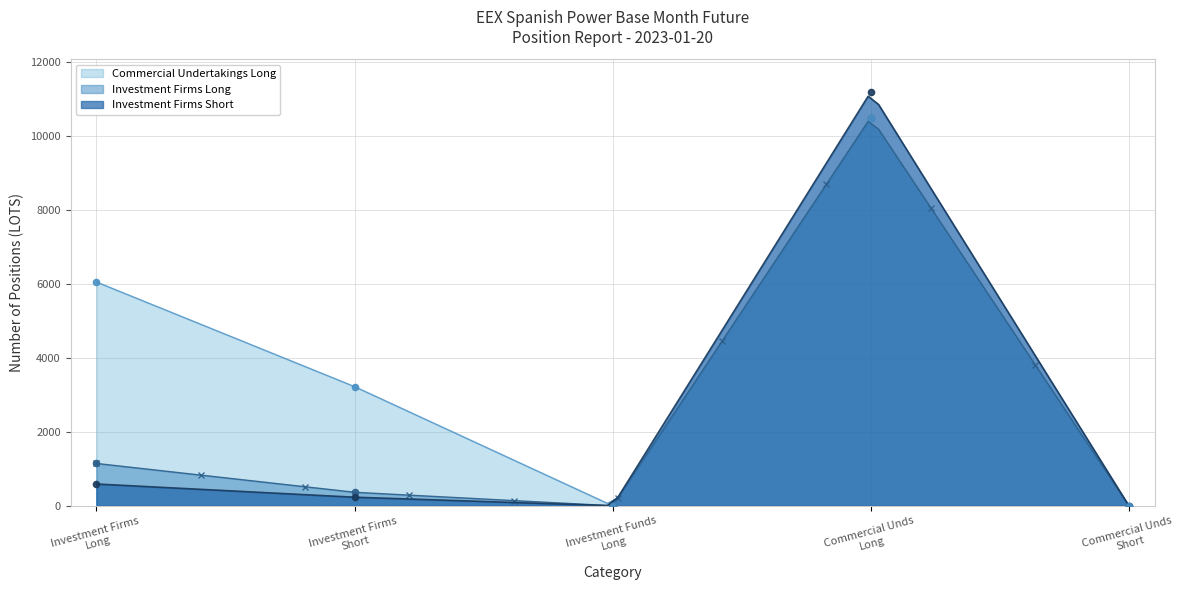

Which series has the largest total across all categories?

Commercial Undertakings Long